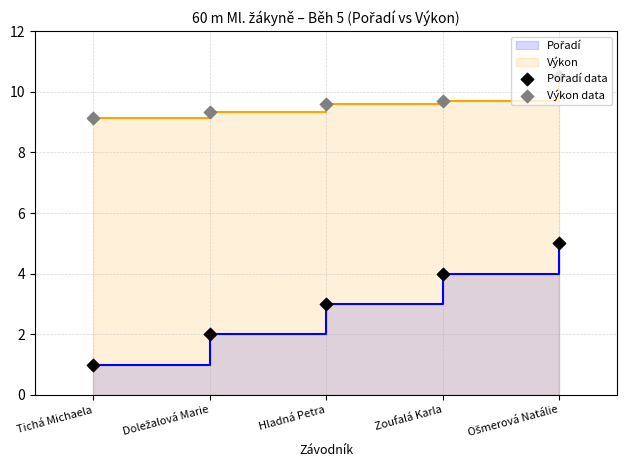

What is the total value across all series at Hladná Petra?

12.6